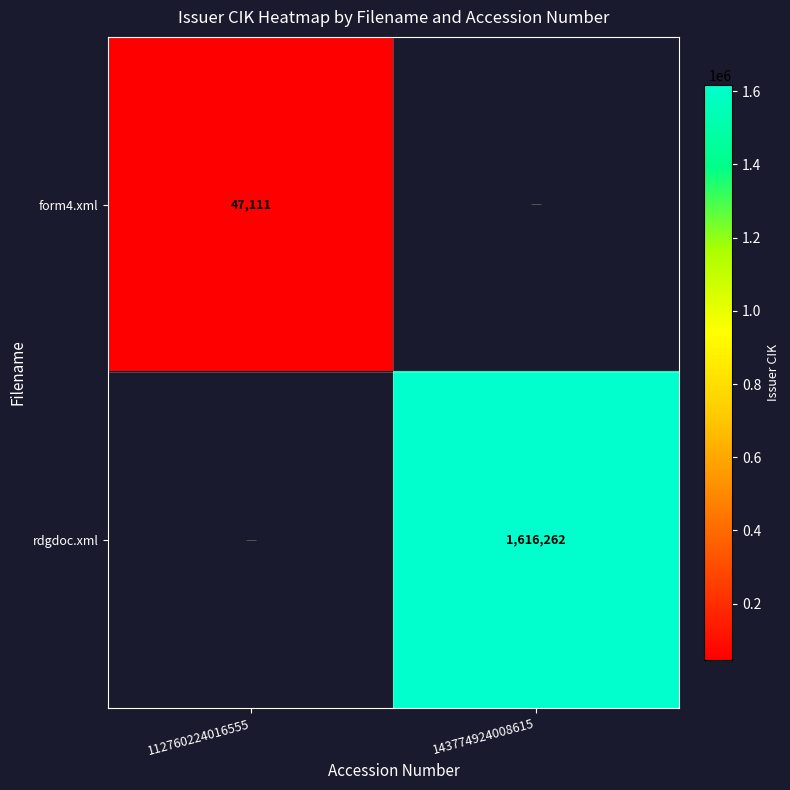

What is the spread (max minus min) of values at 143774924008615?

1616262